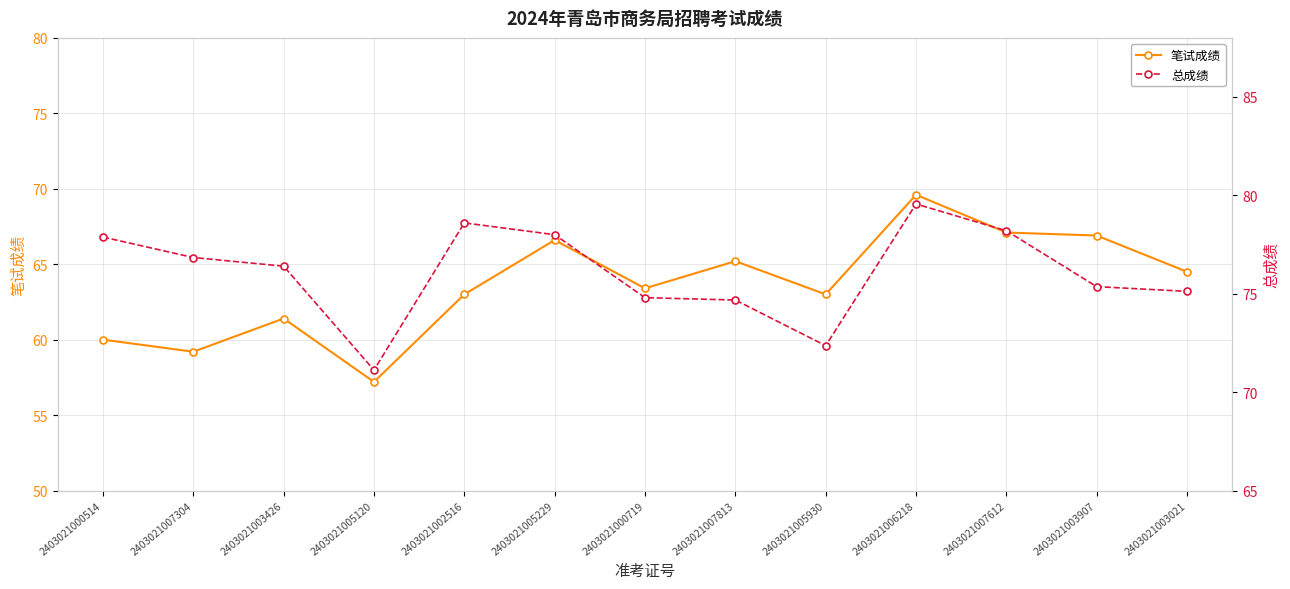

How many lines are shown in the chart?

2